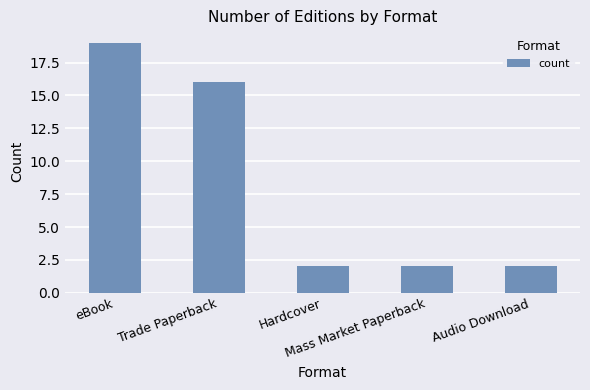

What is the minimum value shown in the chart?

2